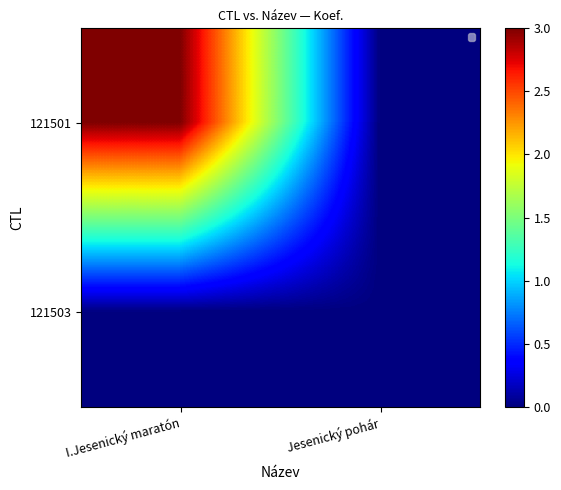

Reading left to right, list all the values displayed in this chart.

I.Jesenický maratón: 3	0
Jesenický pohár: 0	0